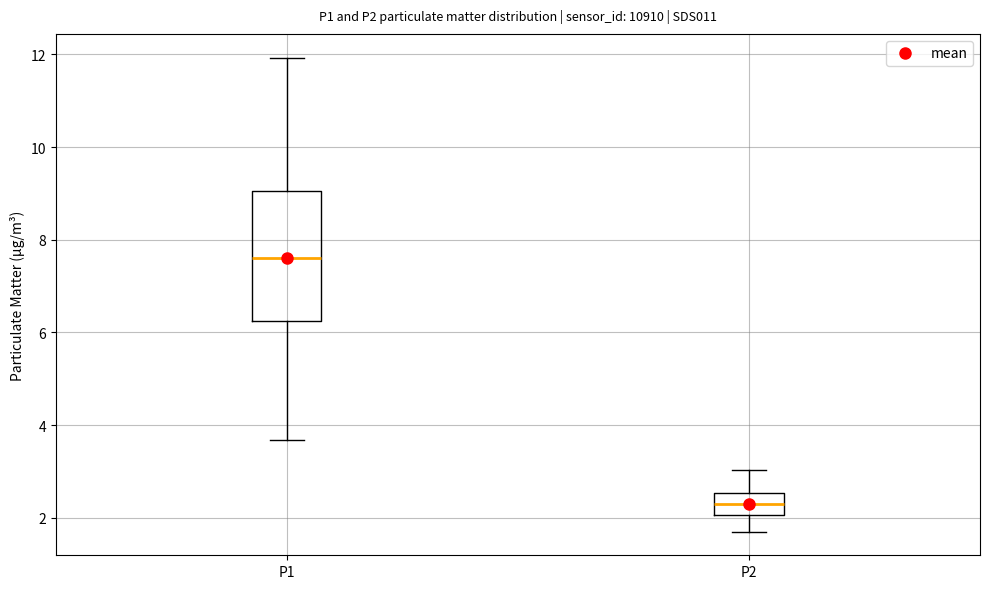

Reading left to right, read every box against the y-axis: the position of its median line, the range the box covers, and the ends of its whiskers. The values are not printed on the chart, so give them approximately, as read against the axis.

P1: median 7.6, box 6.2 to 9.0, whiskers 3.6 to 12.0
P2: median 2.4, box 2.0 to 2.6, whiskers 1.8 to 3.0